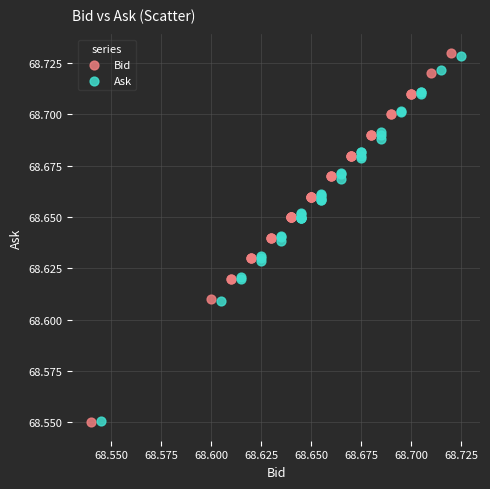

Which series has the widest spread of Y values?

Bid